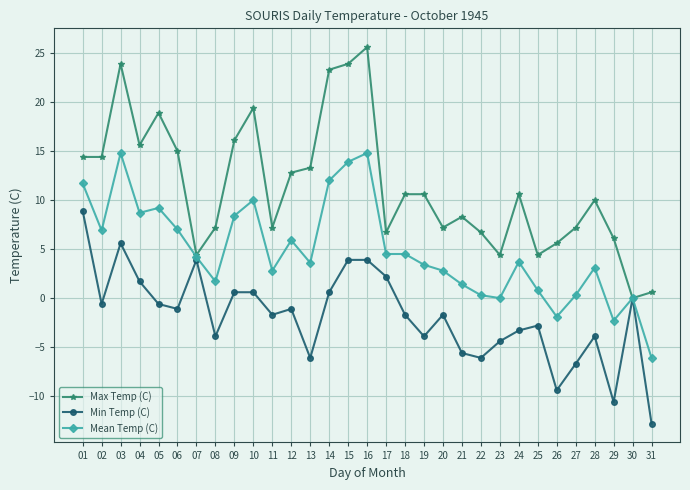

List the series in order of their overall mean, highest first.

Max Temp (C), Mean Temp (C), Min Temp (C)